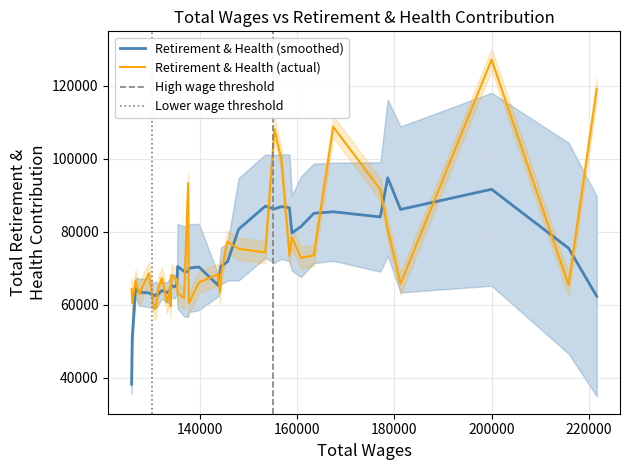

What is the maximum value for Retirement & Health (smoothed)?

94795.0